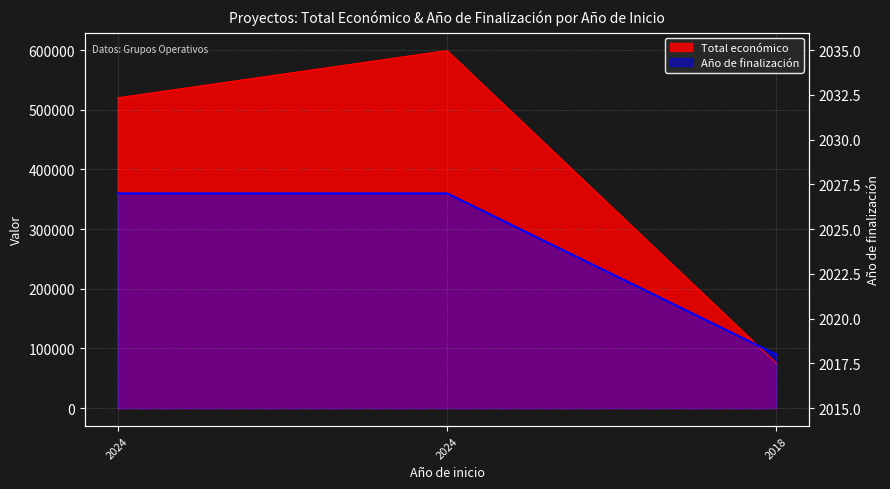

Which category has the highest value in the Año de finalización series?

2024